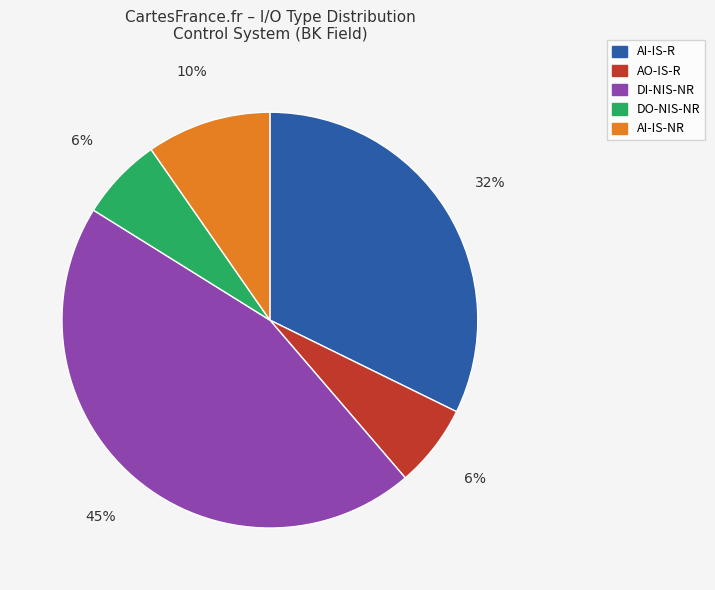

Is the sum of AI-IS-NR and AI-IS-R greater than half?

No